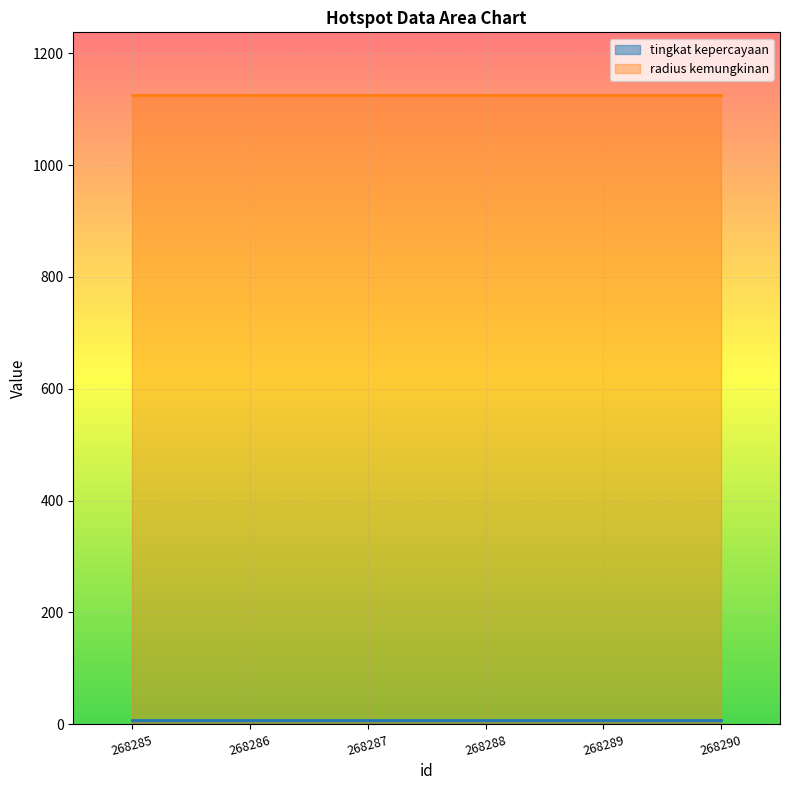

True or false: tingkat kepercayaan has a value of 11 at 268290.

False